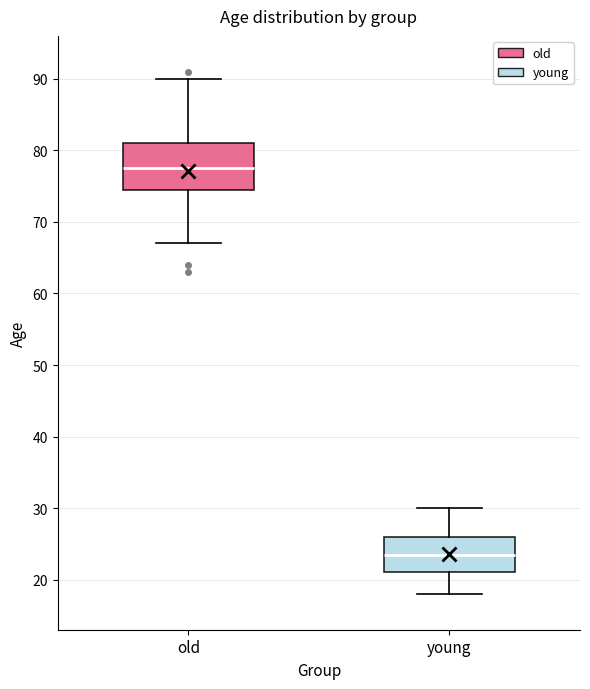

Reading left to right, transcribe this box plot: for each box, give where its median line is, the range the box spans, and where its two whiskers end, as read against the y-axis. The values are not printed on the chart, so give them approximately, as read against the axis.

old: median 78, box 75 to 81, whiskers 67 to 90
young: median 24, box 21 to 26, whiskers 18 to 30